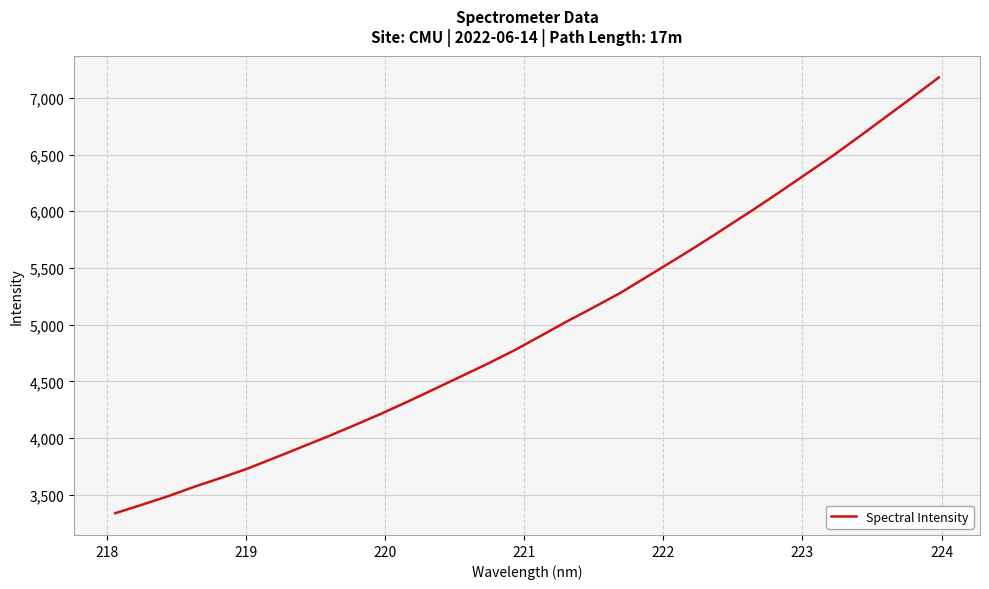

What is the difference between the maximum and minimum values?

3840.8